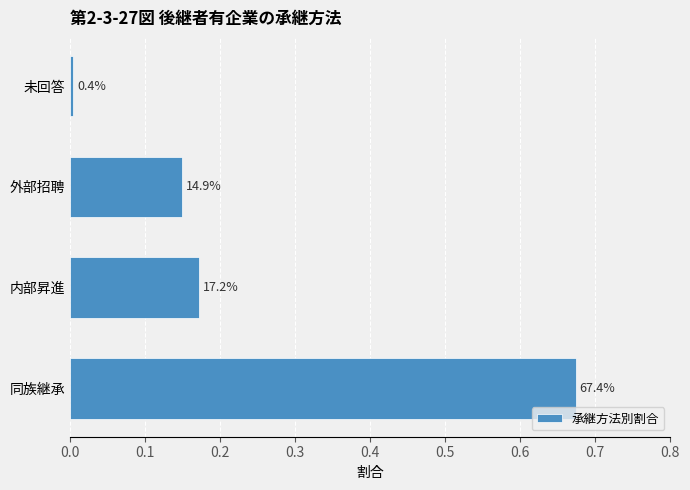

How many bars are there in total?

4